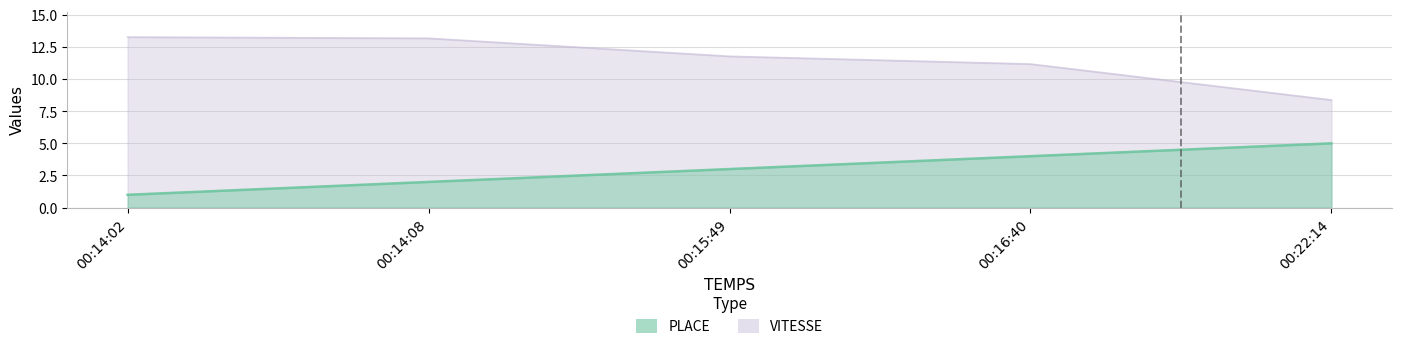

List the labels in order of PLACE value, largest first.

00:22:14, 00:16:40, 00:15:49, 00:14:08, 00:14:02